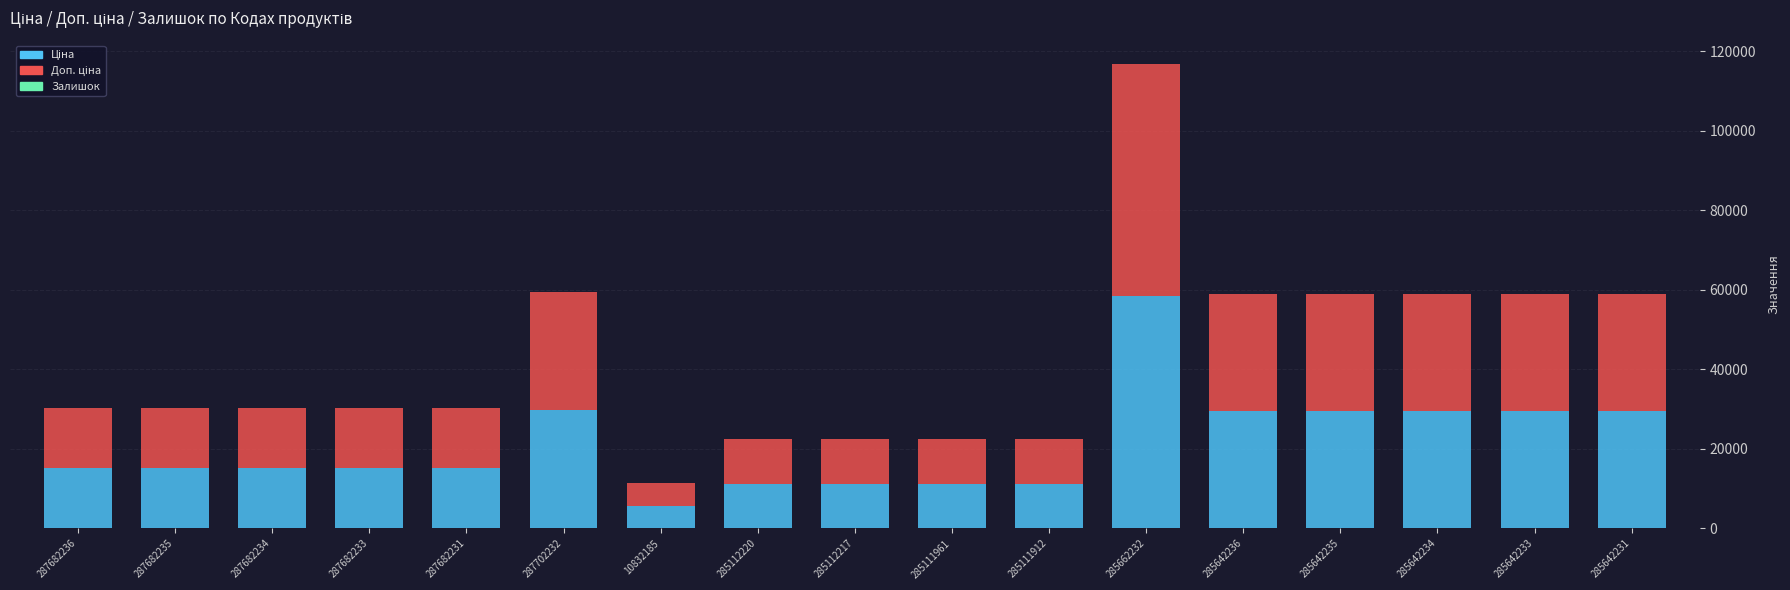

Are the bars horizontal?

No